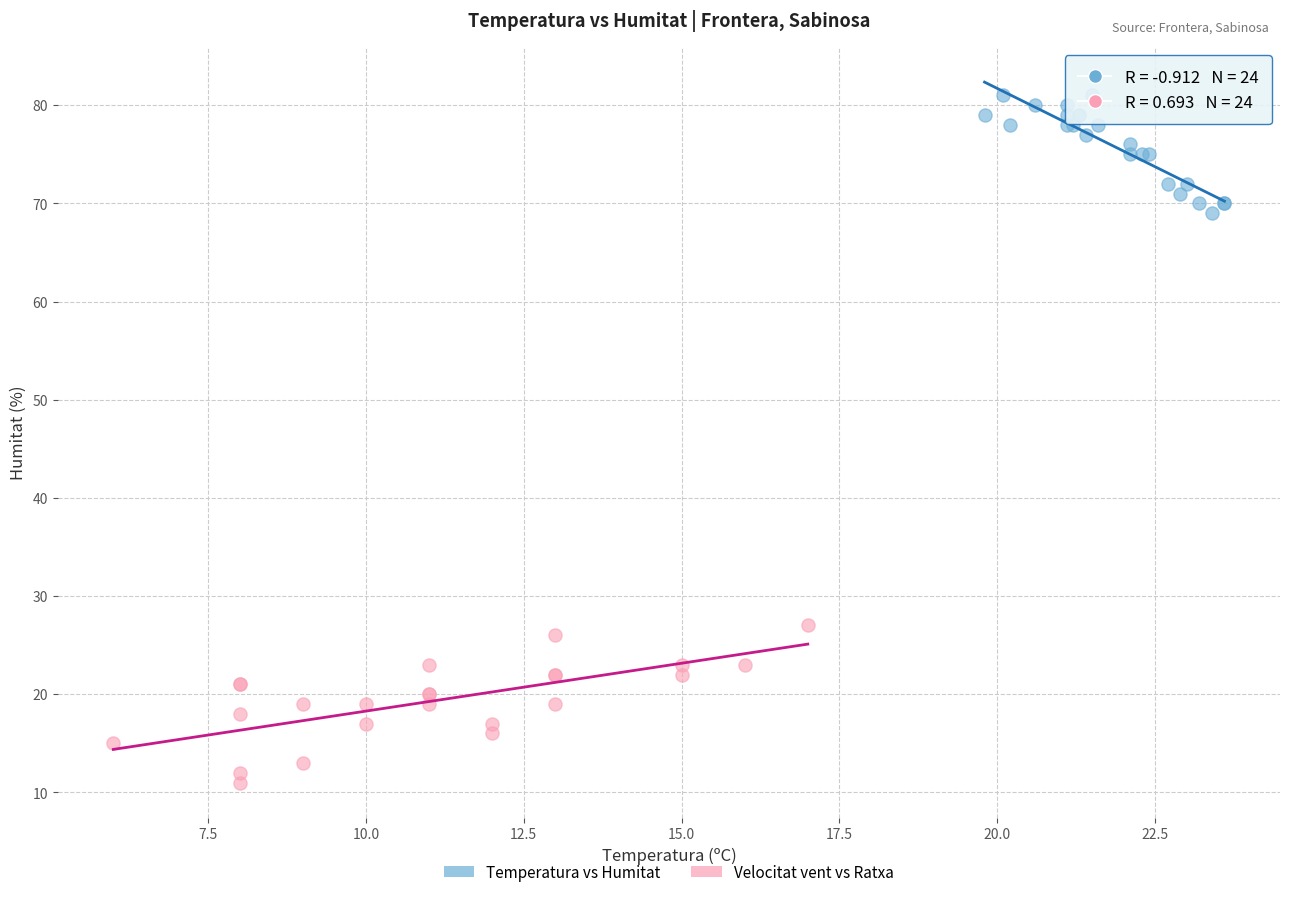

Which series reaches the minimum Y coordinate?

Velocitat vent vs Ratxa